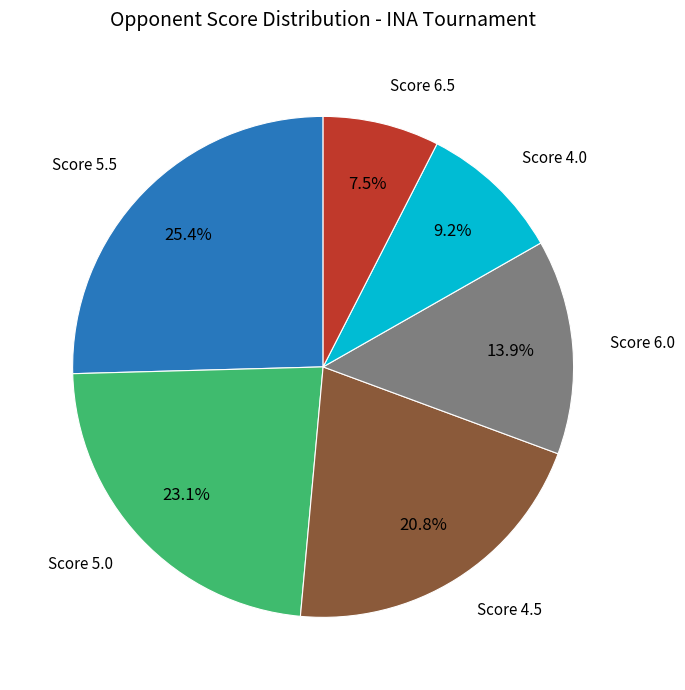

Is there a majority slice in this chart?

No